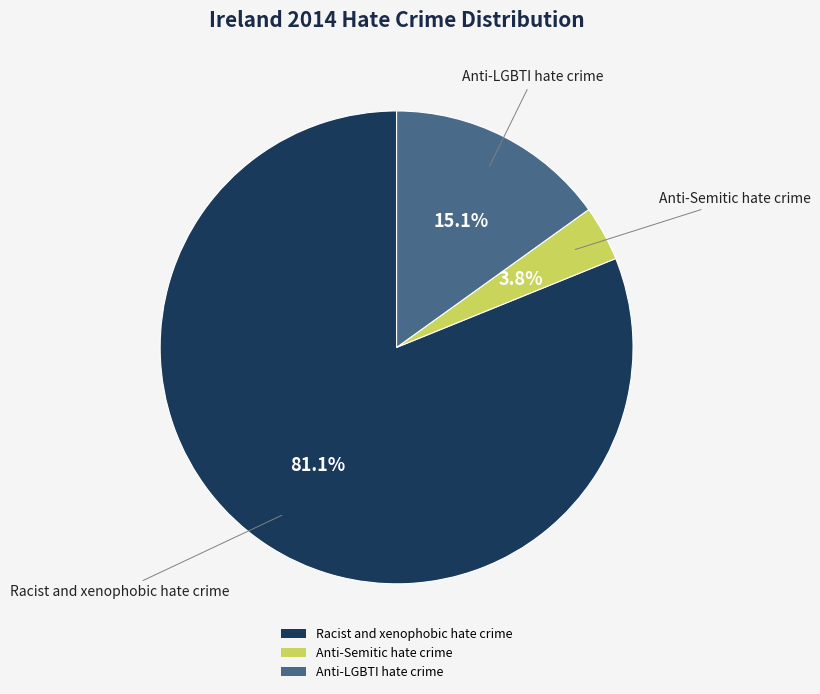

Which category has the smallest portion of the pie?

Anti-Semitic hate crime